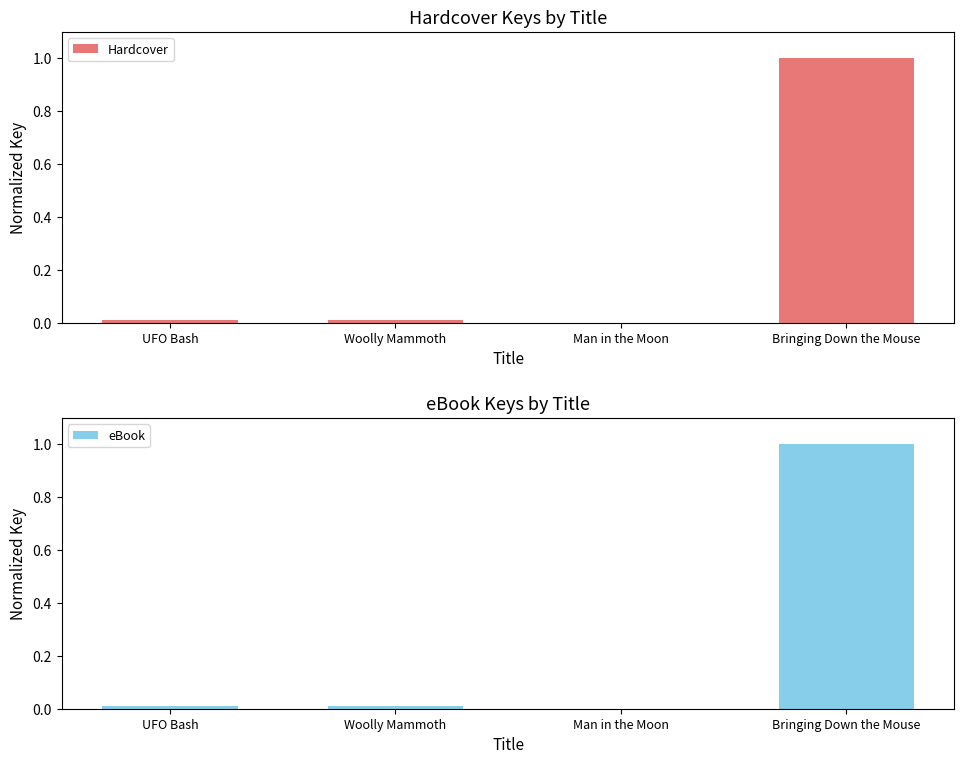

What position from the right is Man in the Moon?

2